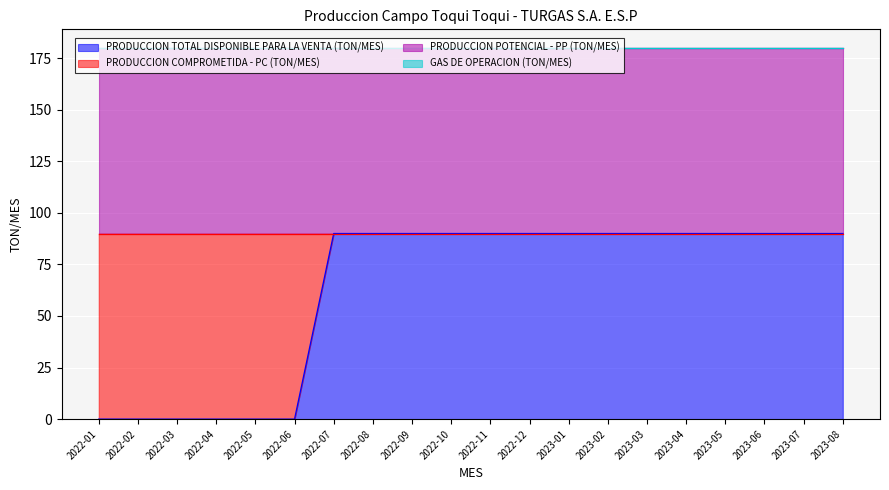

What are all the series names shown in the legend?

PRODUCCION TOTAL DISPONIBLE PARA LA VENTA (TON/MES), PRODUCCION COMPROMETIDA - PC (TON/MES), PRODUCCION POTENCIAL - PP (TON/MES), GAS DE OPERACION (TON/MES)